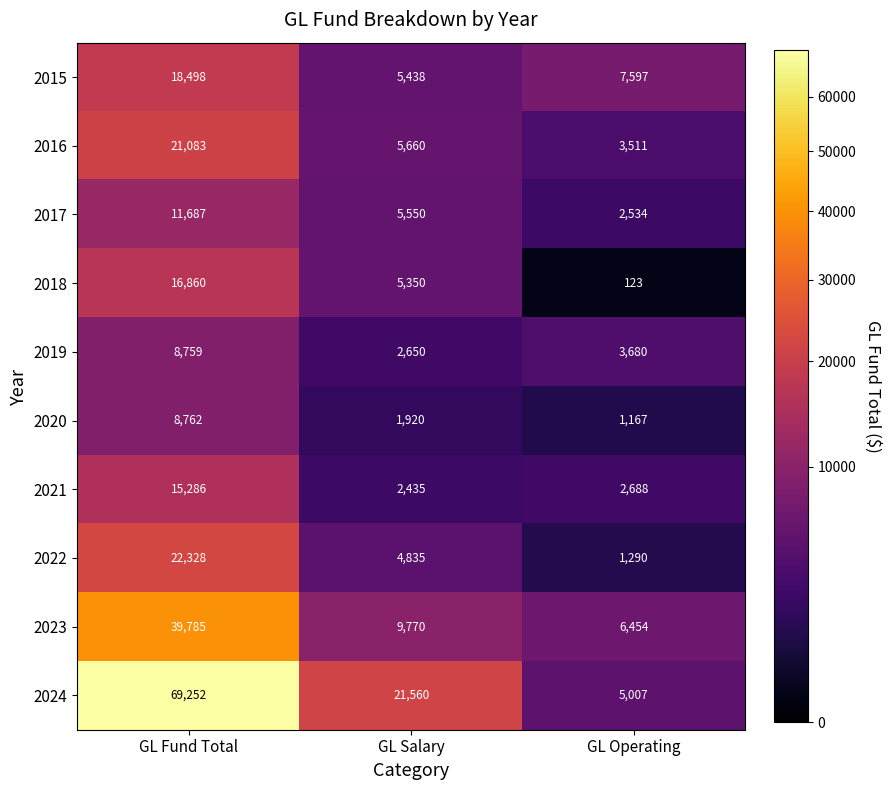

What is the difference between the 2020 values at GL Fund Total and GL Salary?

6842